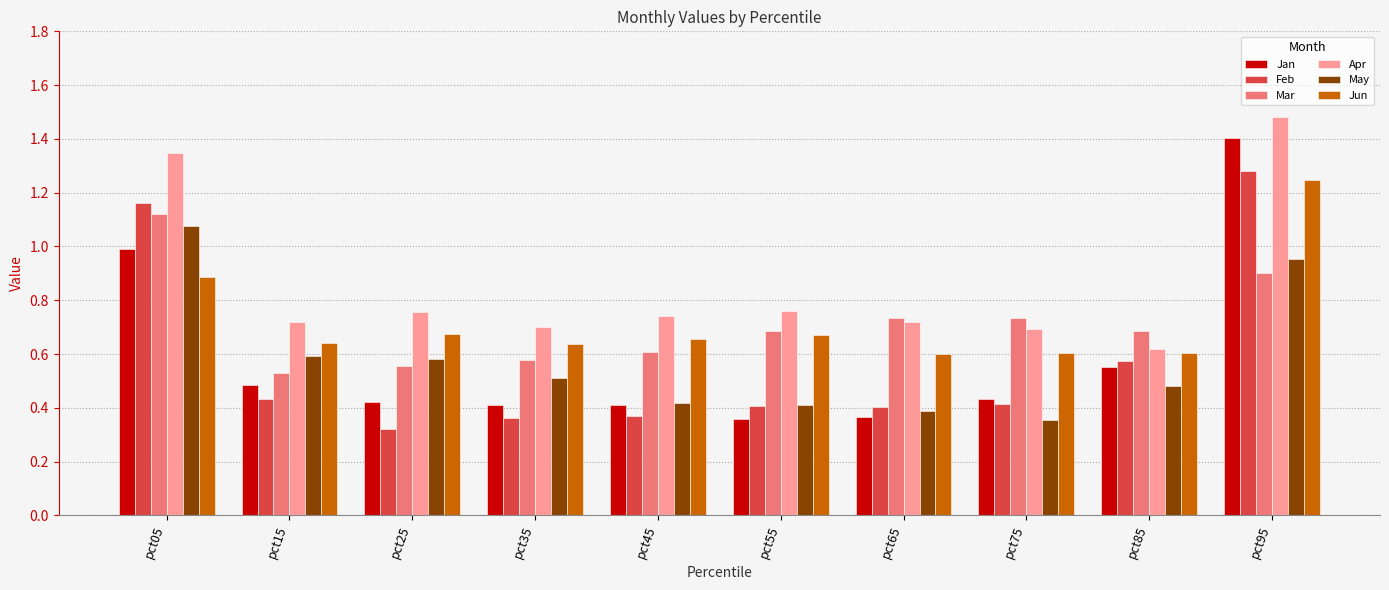

At which category is the sum across all series the highest?

pct95